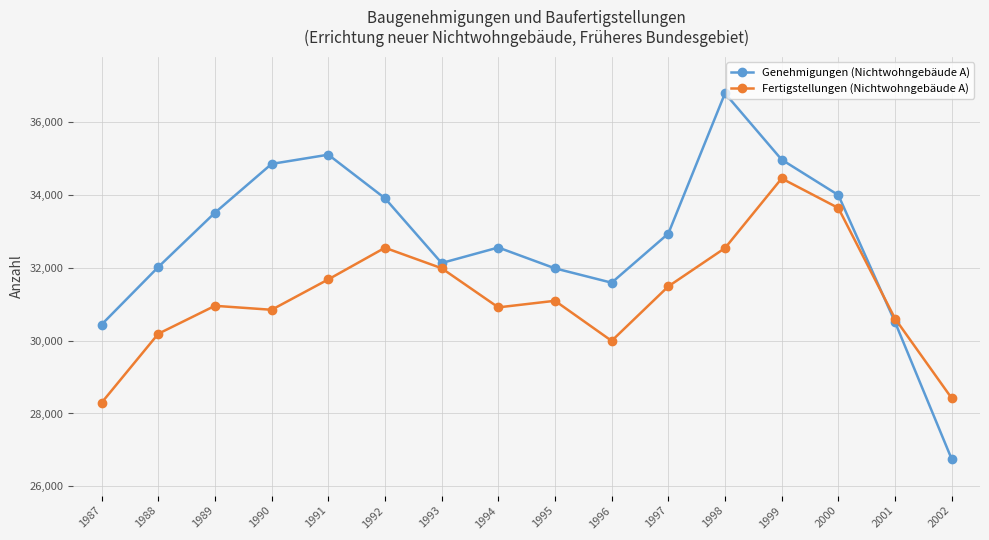

True or false: Fertigstellungen (Nichtwohngebäude A) has a value of 30955 at 1989.

True